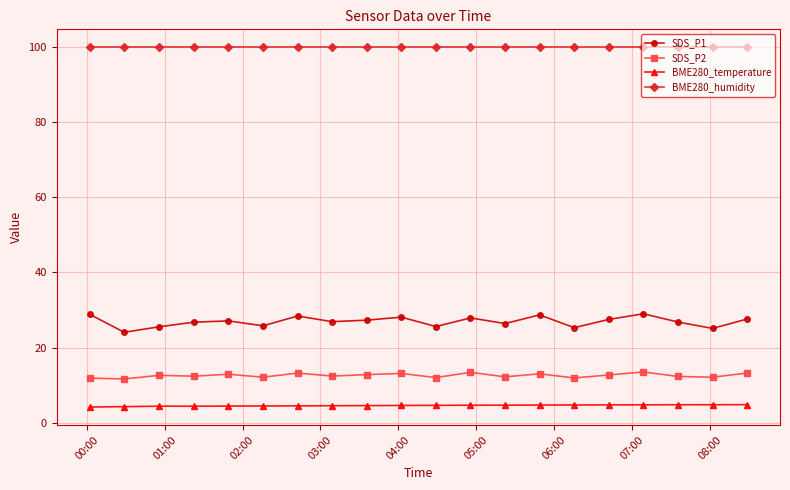

How many data points does each series have?

20